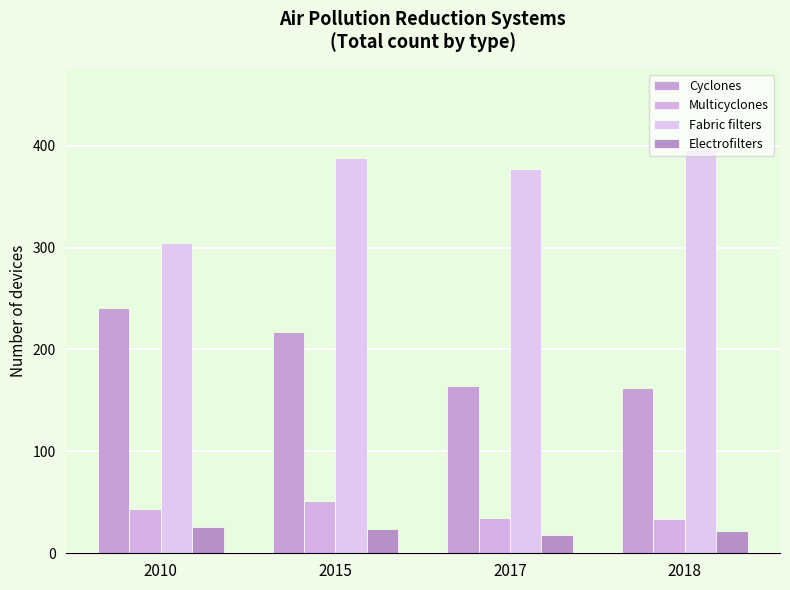

What is the difference between the second highest and second lowest values in the Fabric filters series?

11